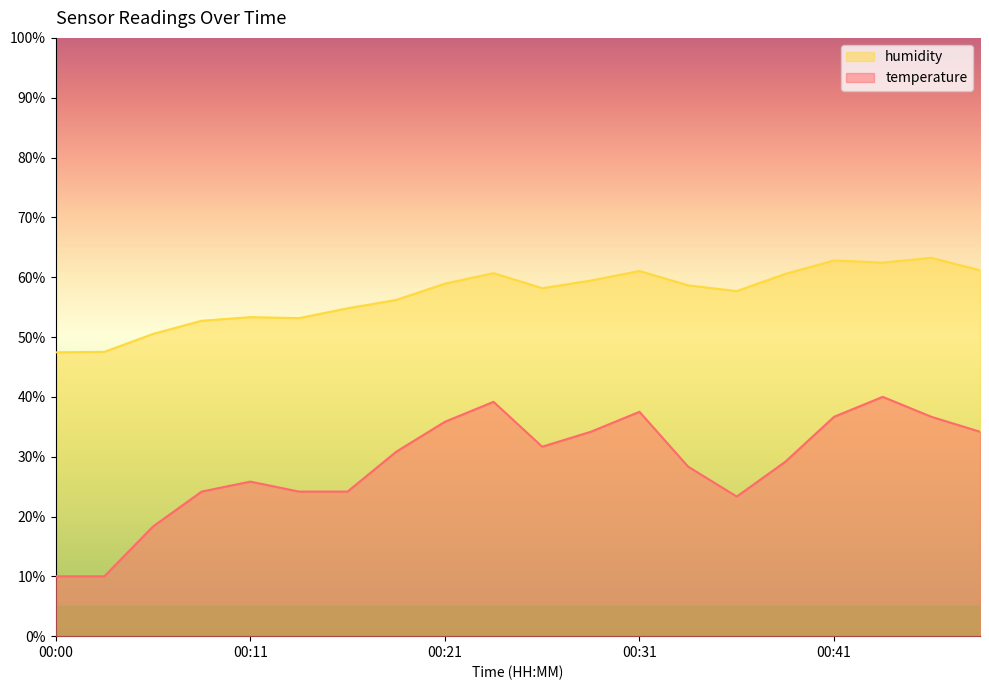

Between 00:41 and 00:44, which is larger?

00:44